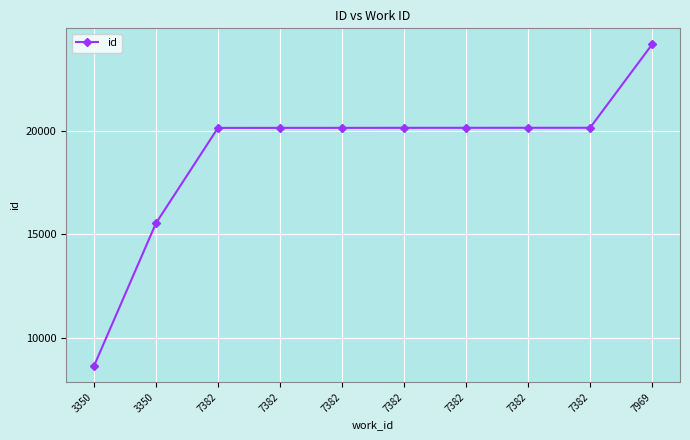

What is the difference between the maximum and minimum values?

15553